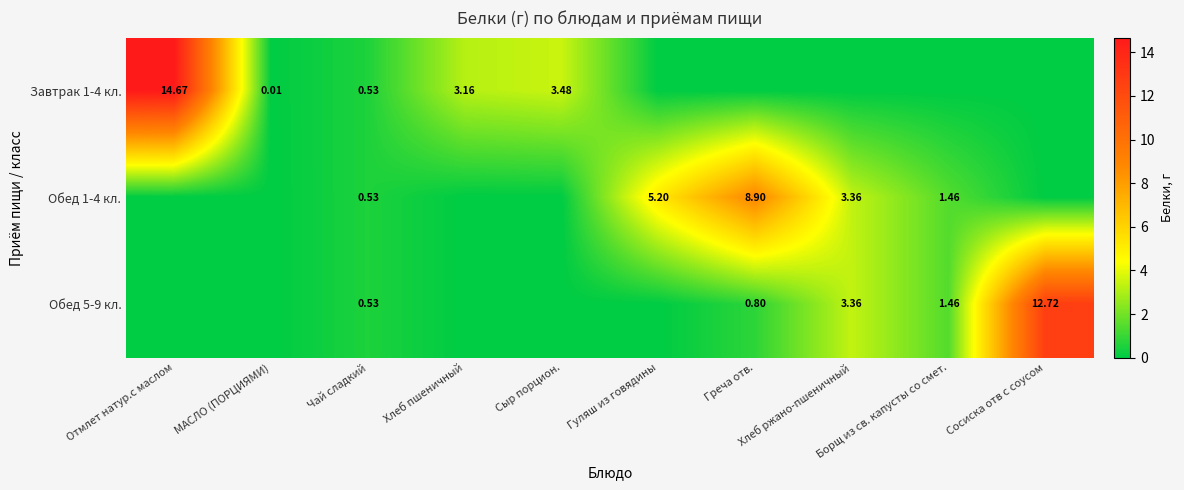

Read the Завтрак 1-4 кл. value at Отмлет натур.с маслом.

14.7